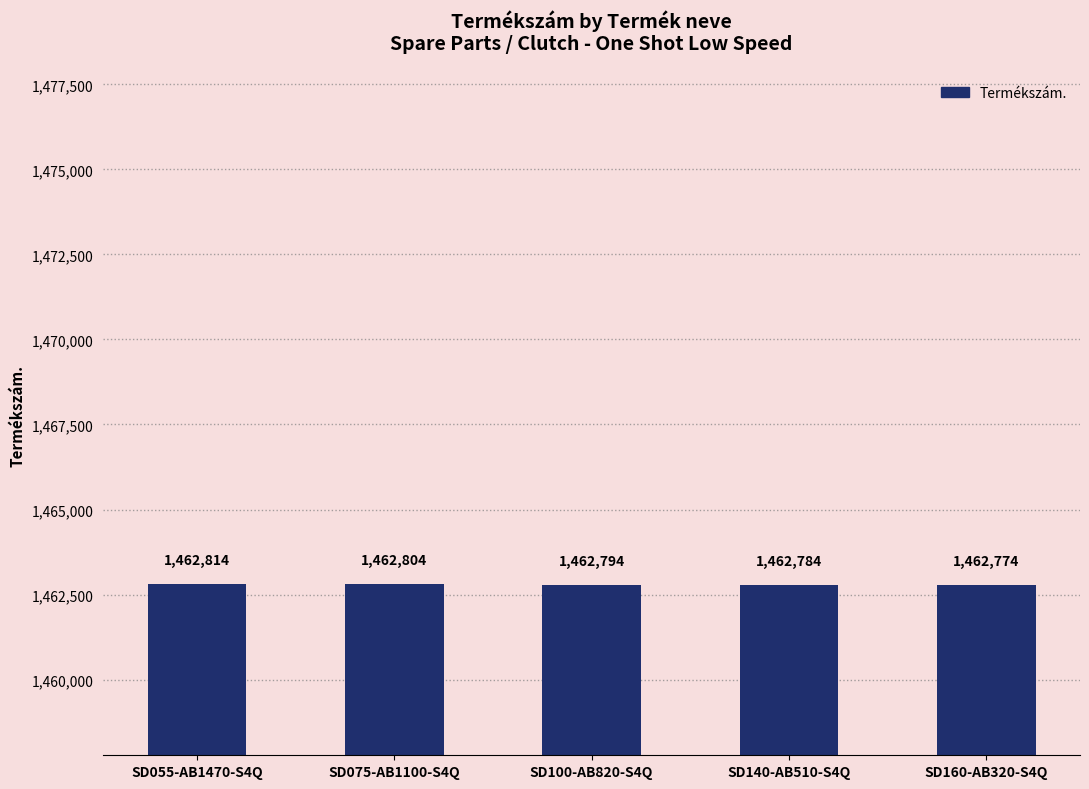

Reading left to right, extract all data points from this chart.

SD055-AB1470-S4Q=1462814	SD075-AB1100-S4Q=1462804	SD100-AB820-S4Q=1462794	SD140-AB510-S4Q=1462784	SD160-AB320-S4Q=1462774